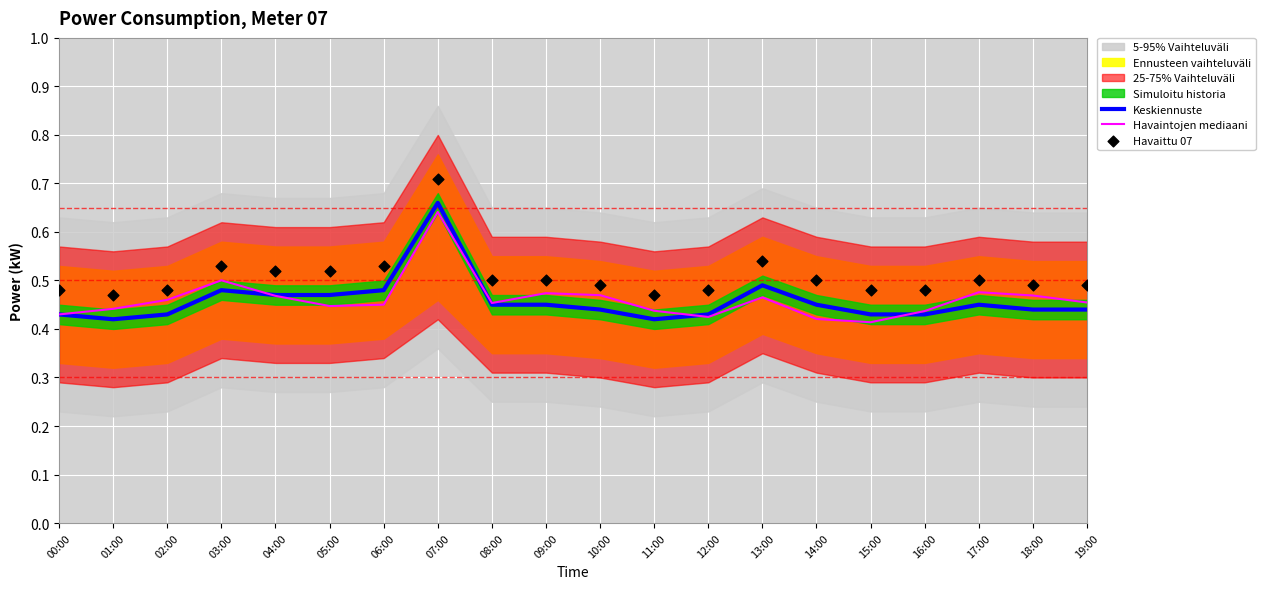

Which series reaches the minimum Y coordinate?

Havaintojen mediaani